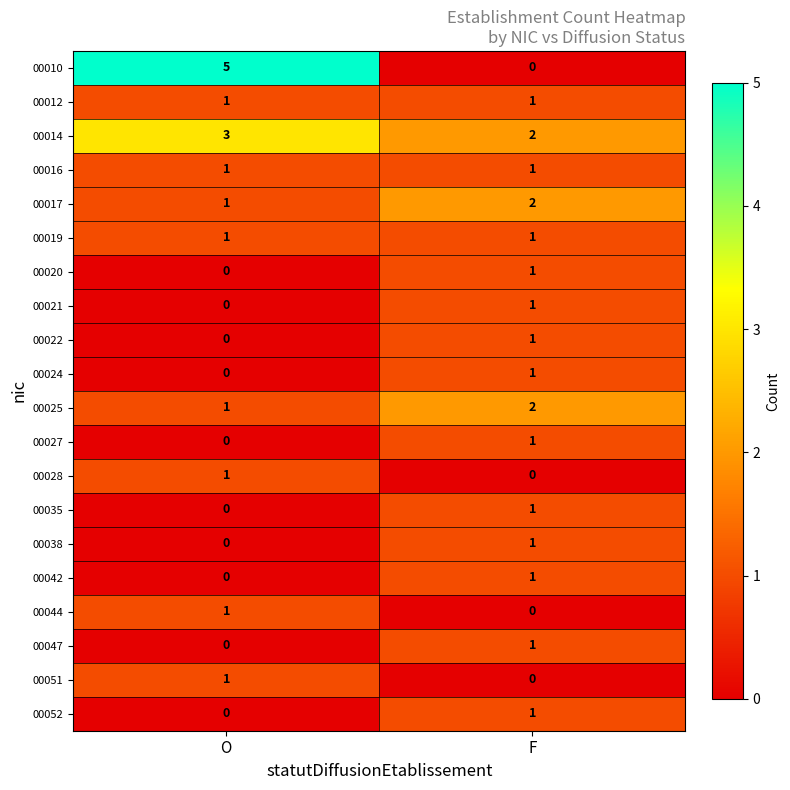

Which category has the lowest value in the 00017 series?

O